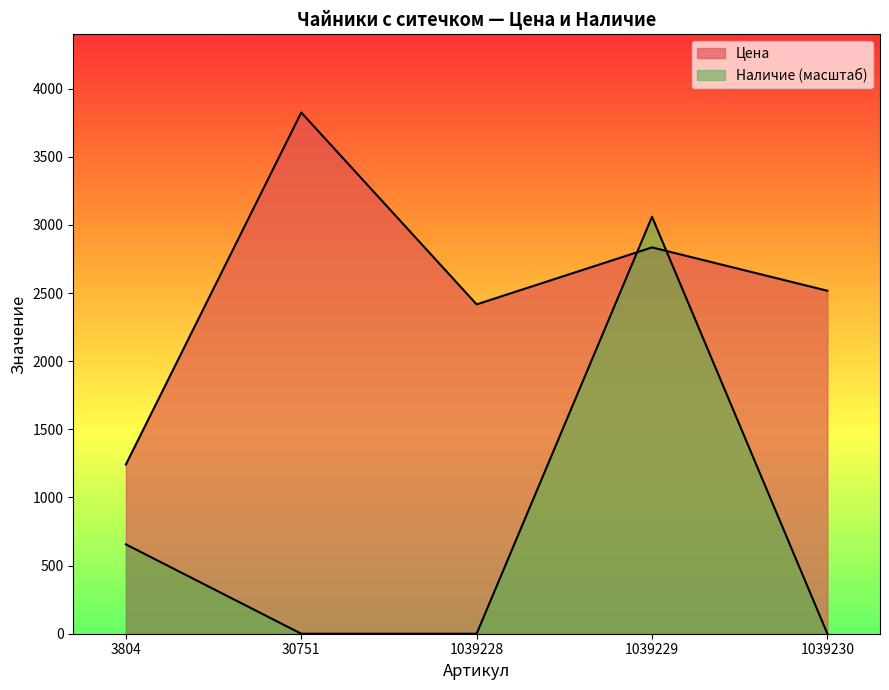

Count the number of categories in the chart.

5